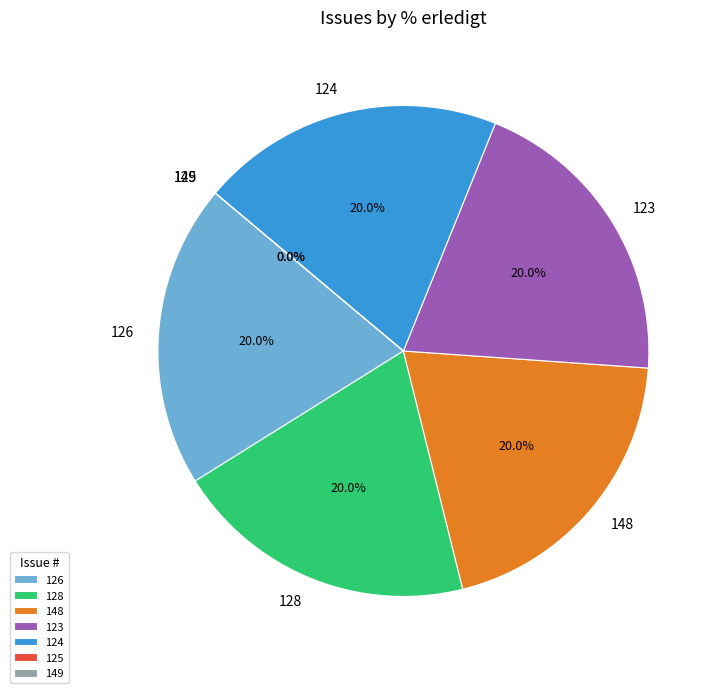

To the nearest percent, what percentage of the pie is 128?

20%